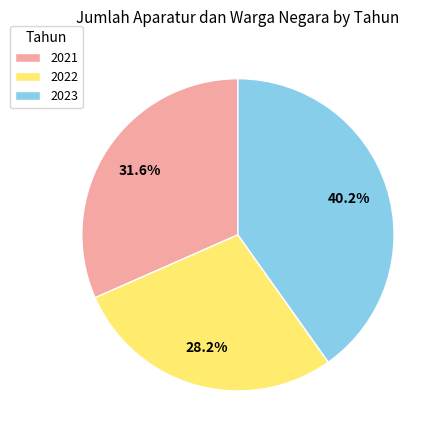

What percentage is the 2021 slice, to the nearest percent?

32%